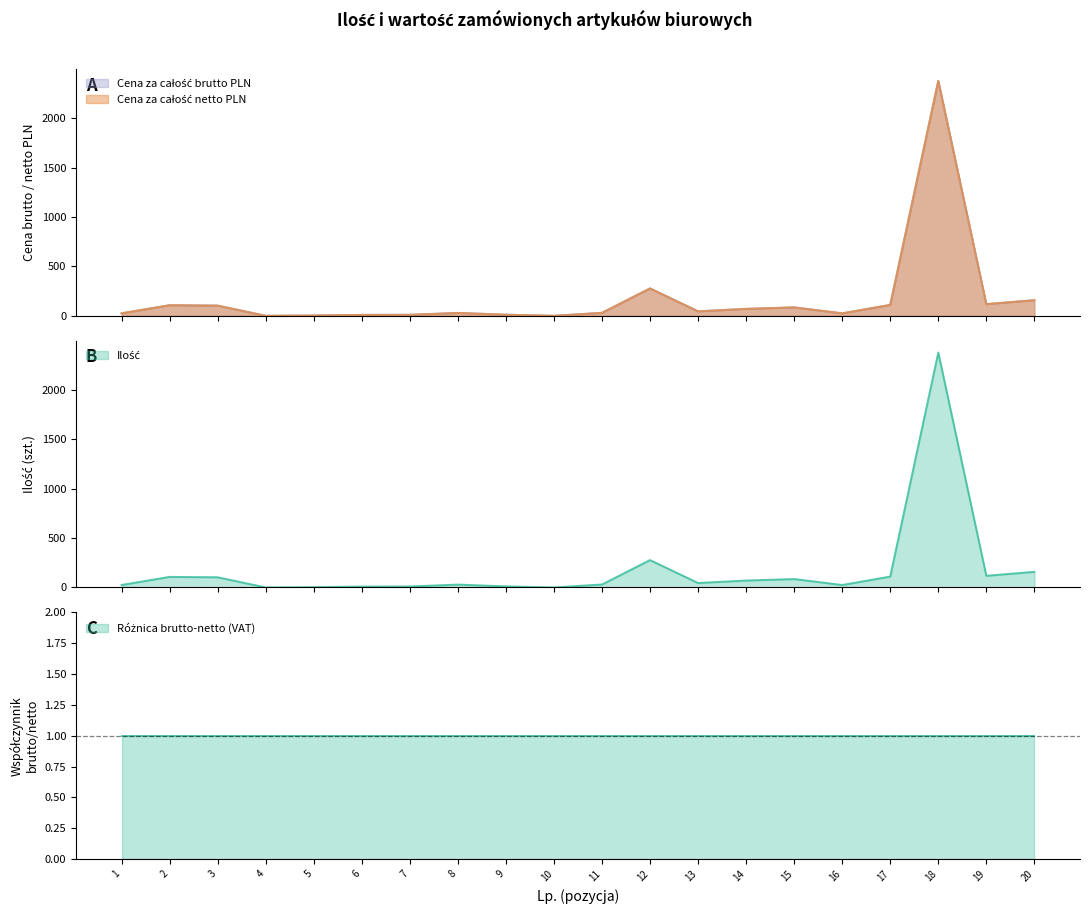

At which category does Ilość reach its first local valley?

4